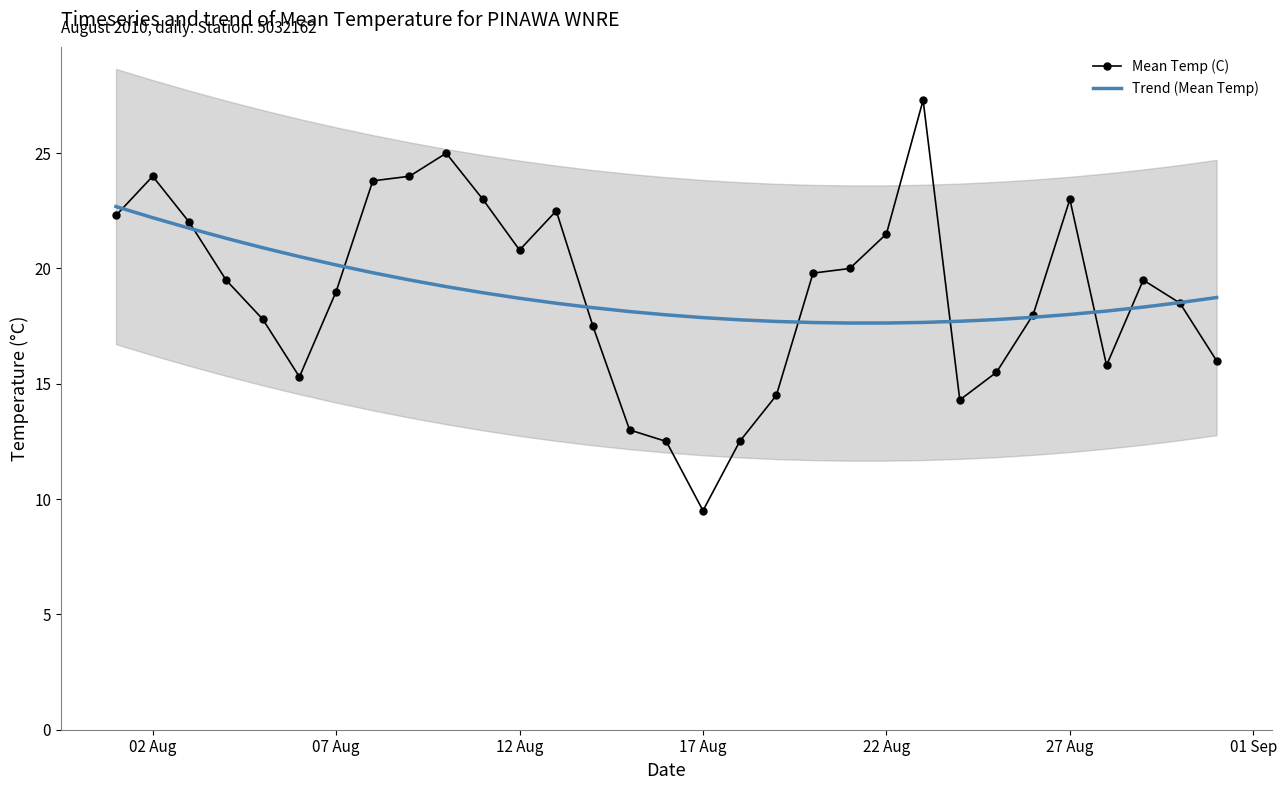

What are all the series names shown in the legend?

Mean Temp (C), Trend (Mean Temp)